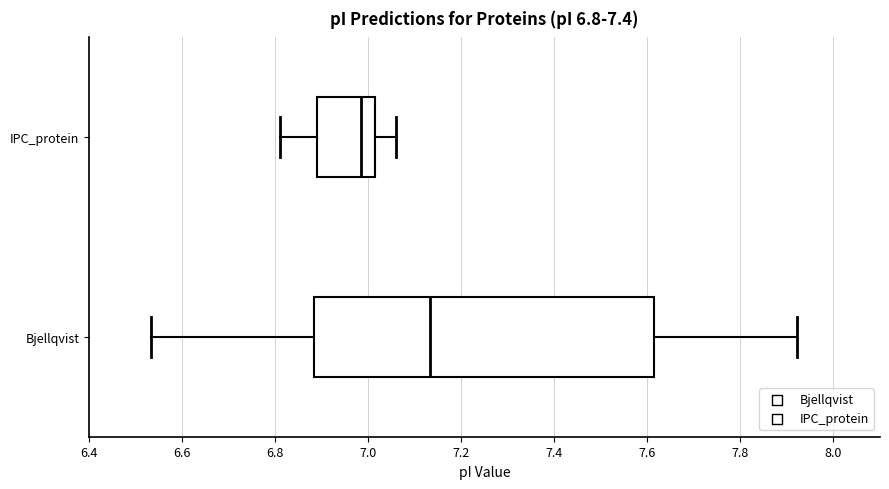

Which box's median line is the furthest to the right?

Bjellqvist